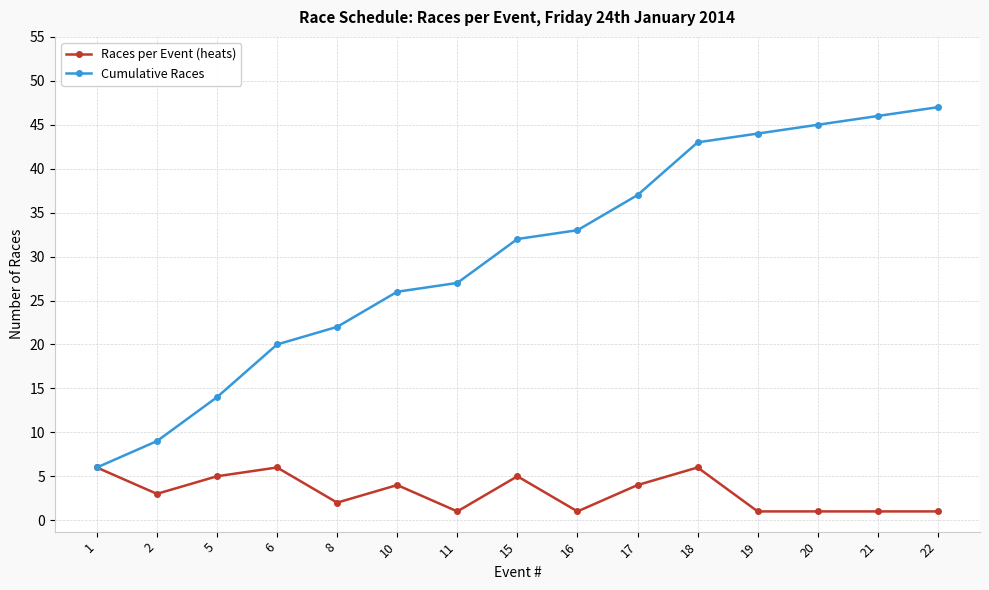

Rank the series by their average value, from highest to lowest.

Cumulative Races, Races per Event (heats)